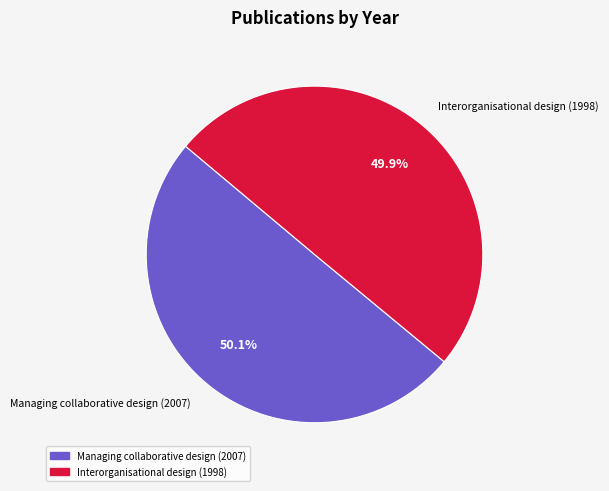

How many slices are in this pie chart?

2